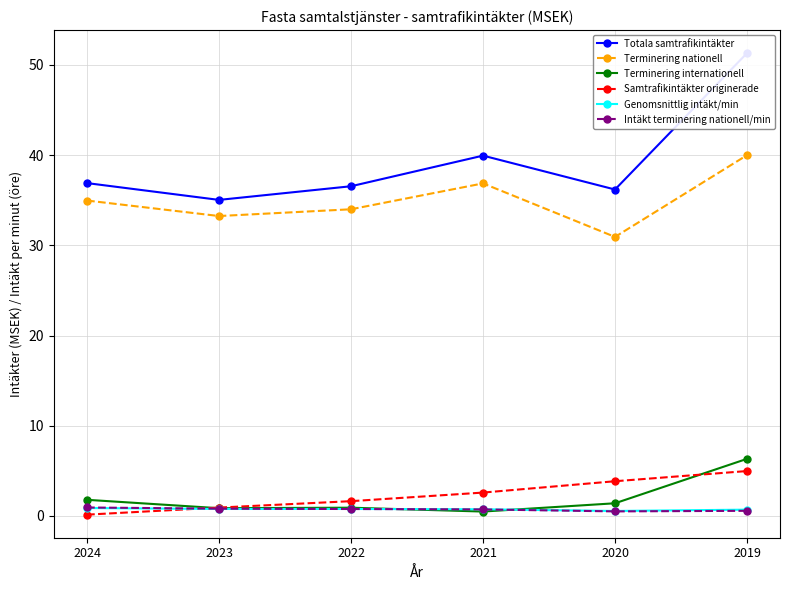

The value of Terminering nationell at 2023 is 33.2. True or false?

True